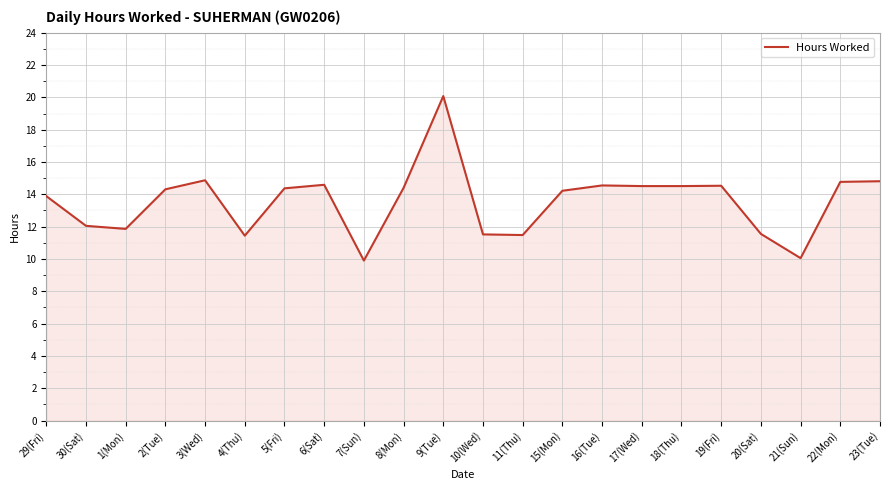

What is the difference between the values at 10(Wed) and 21(Sun)?

1.5